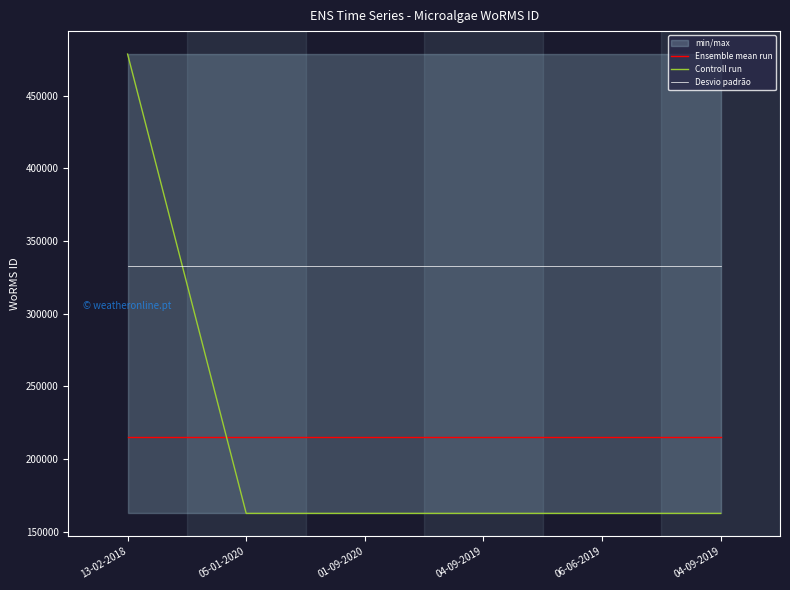

Is the value of Ensemble mean run at 01-09-2020 greater than the value of Controll run at 13-02-2018?

No